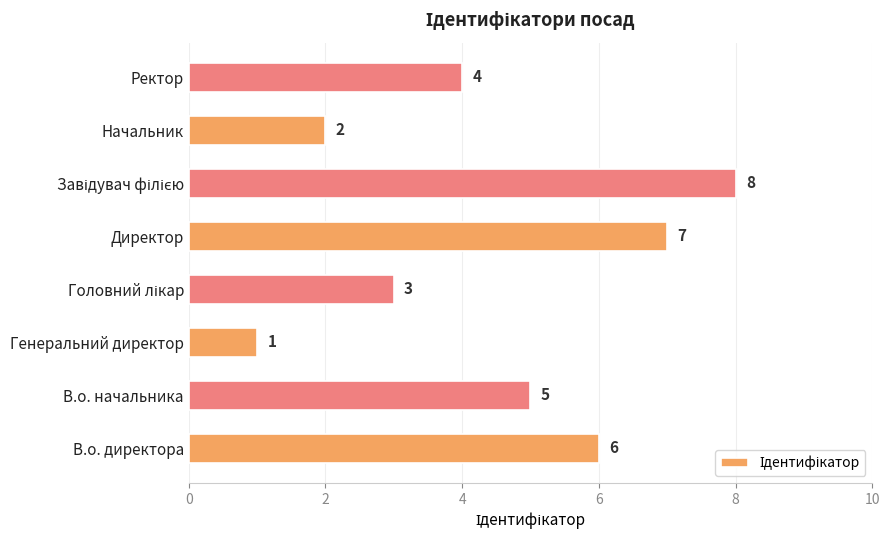

Where is the data nearest to the value 4?

Ректор